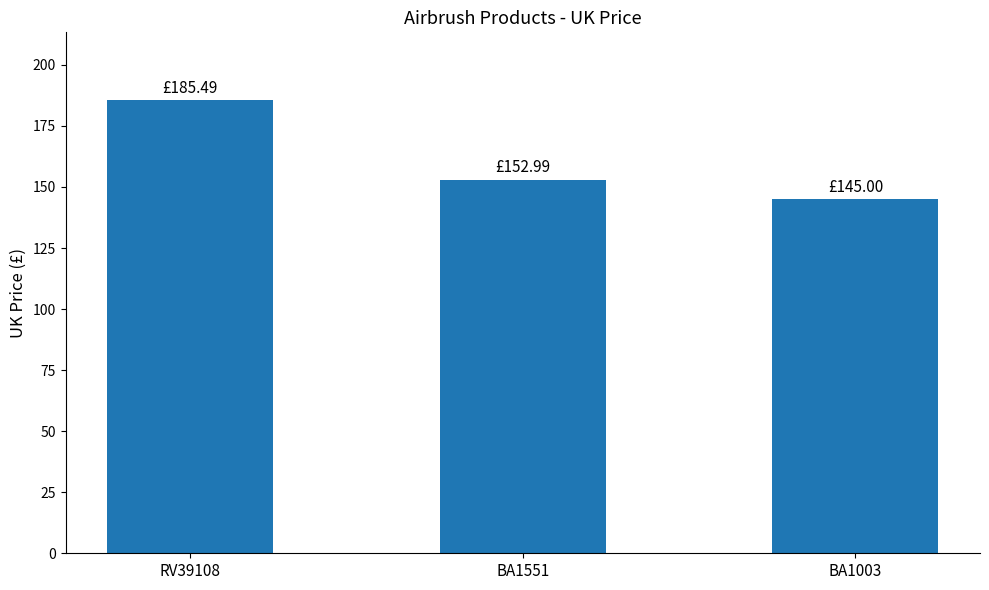

At which category does the chart reach its minimum across all series?

BA1003